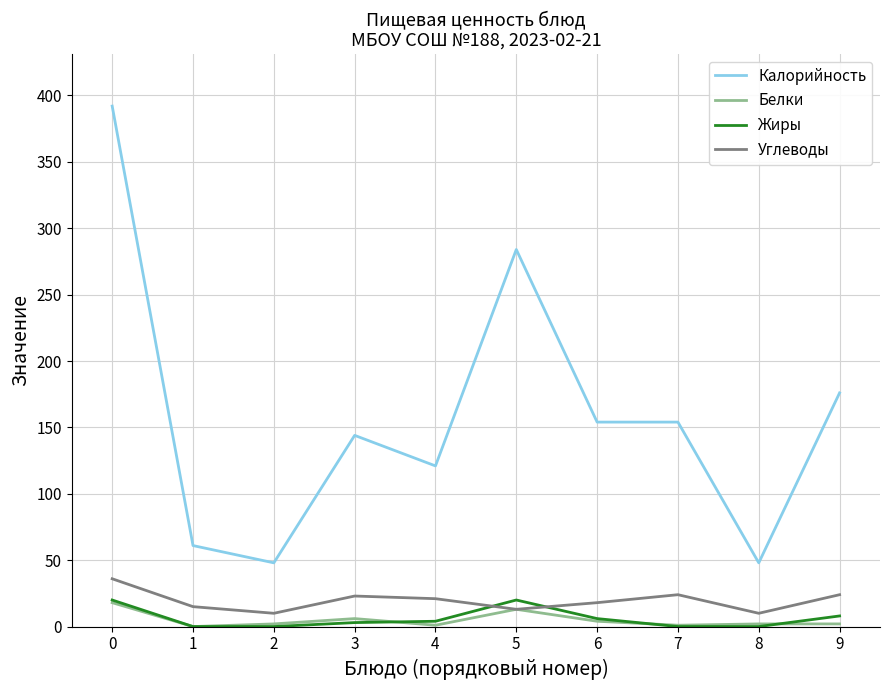

At which label is Калорийность closest to 220?

9